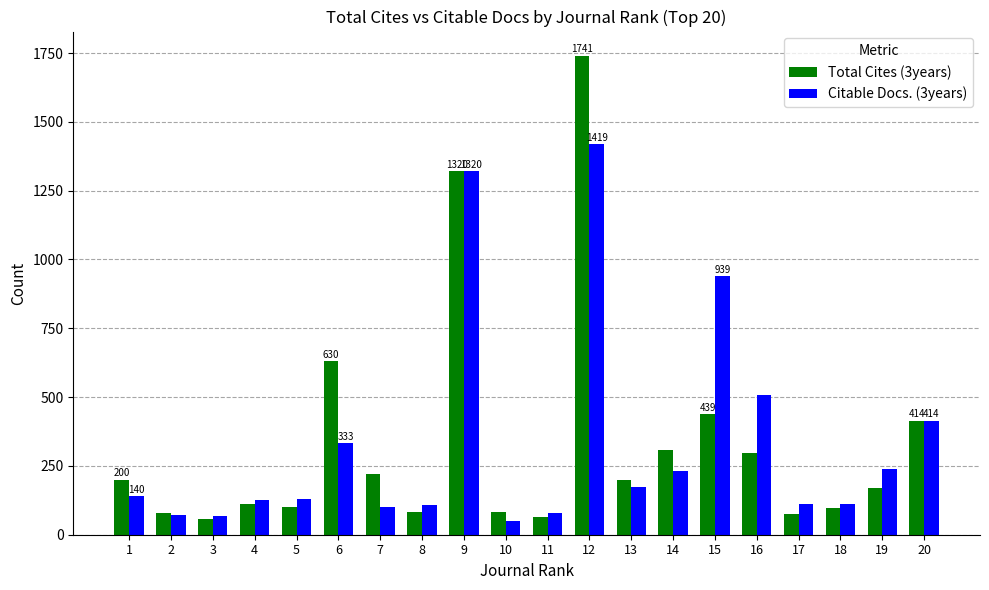

True or false: Citable Docs. (3years) has a value of 40 at 17.

False